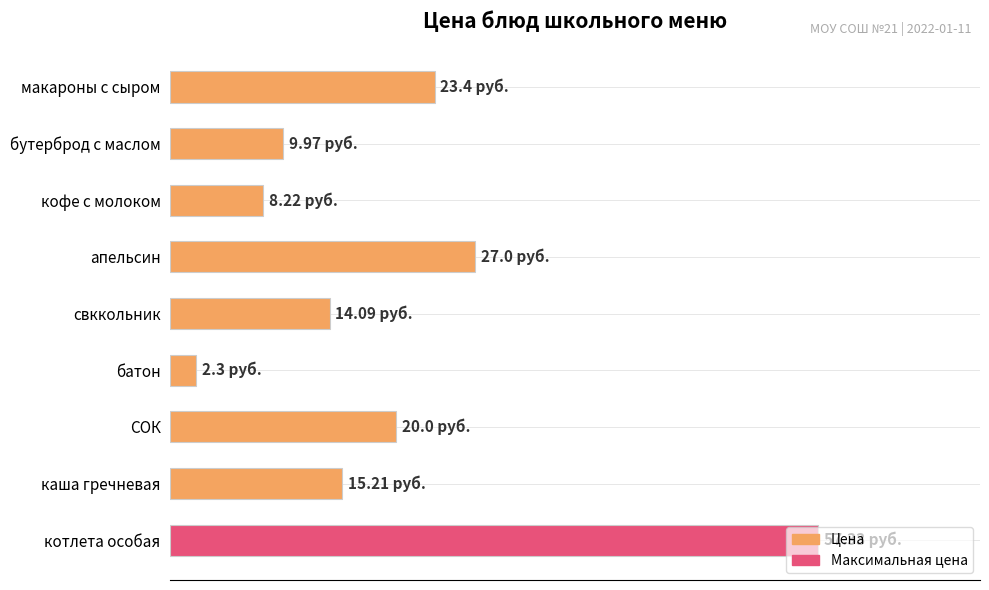

At which category does the chart reach its minimum across all series?

батон